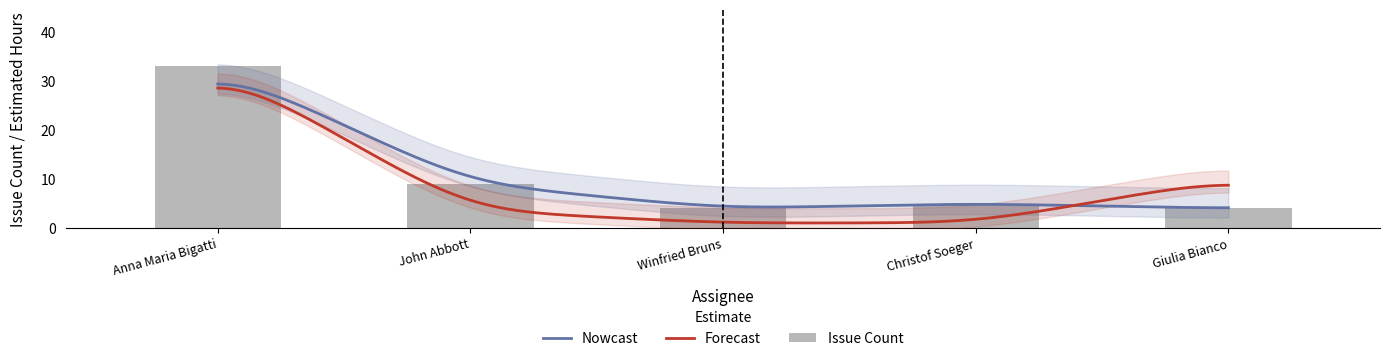

Reading right to left, list all the values displayed in this chart.

4	5	4	9	33